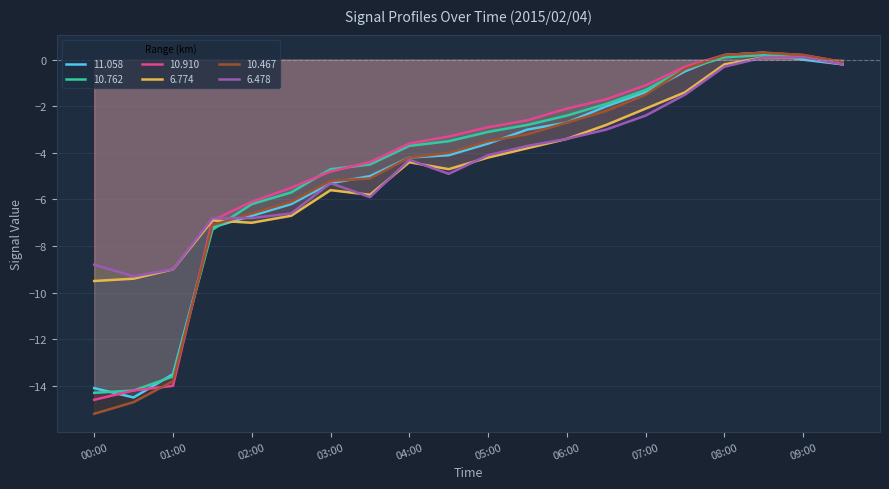

At which label does 11.058 first exceed -3?

06:00